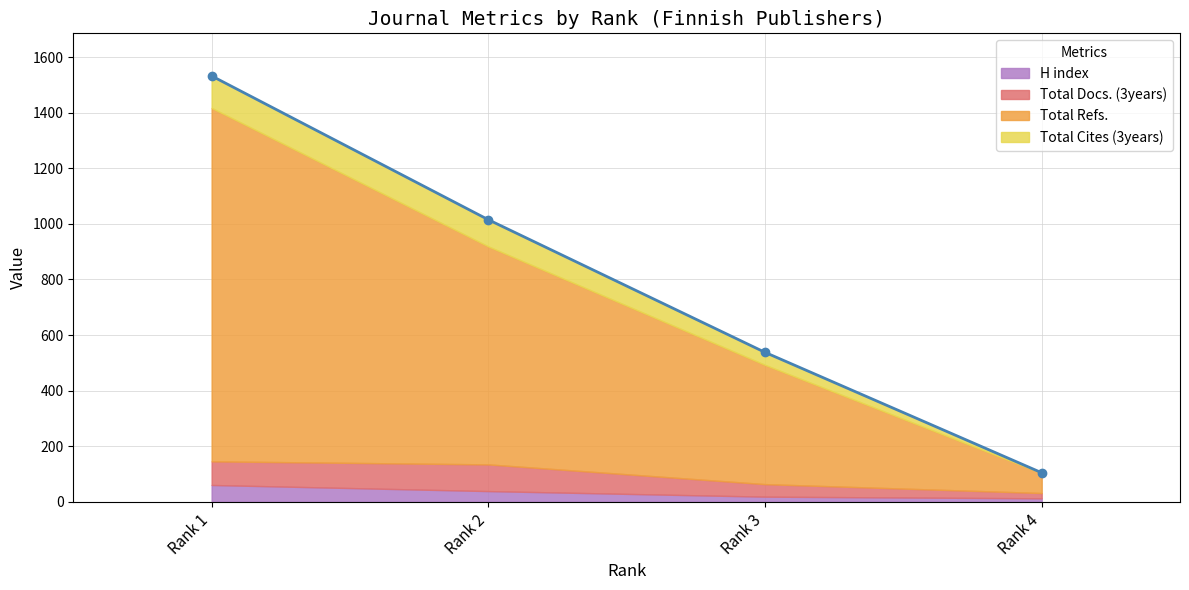

True or false: Total Refs. has a value of 616 at Rank 3.

False